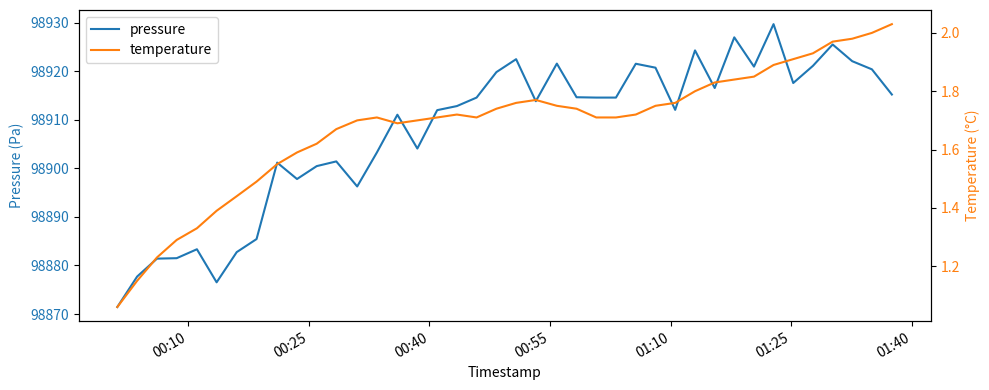

At how many categories does at least one series exceed 45758?

40